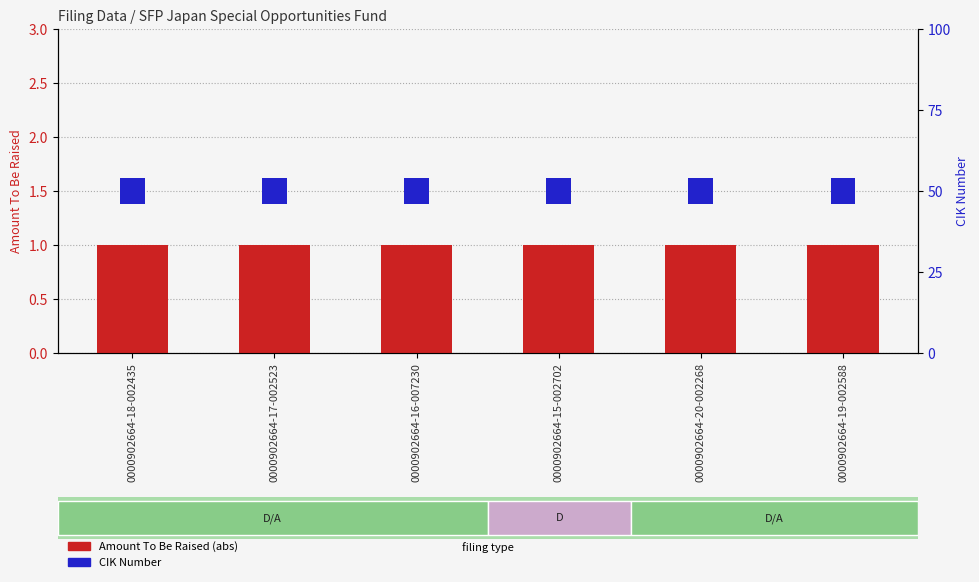

At how many categories does at least one series exceed 0?

6